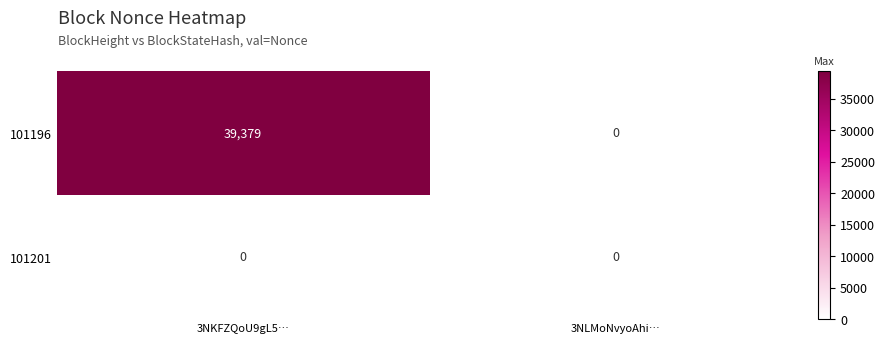

Count the number of data series in this chart.

2